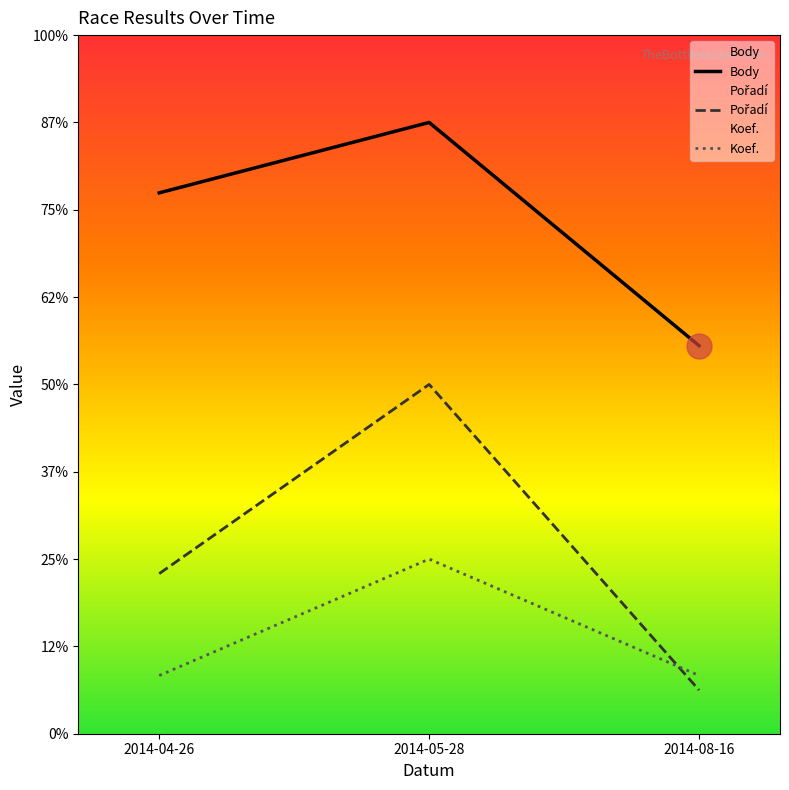

What is the sum of the Koef. values at 2014-05-28 and 2014-04-26?

266.7